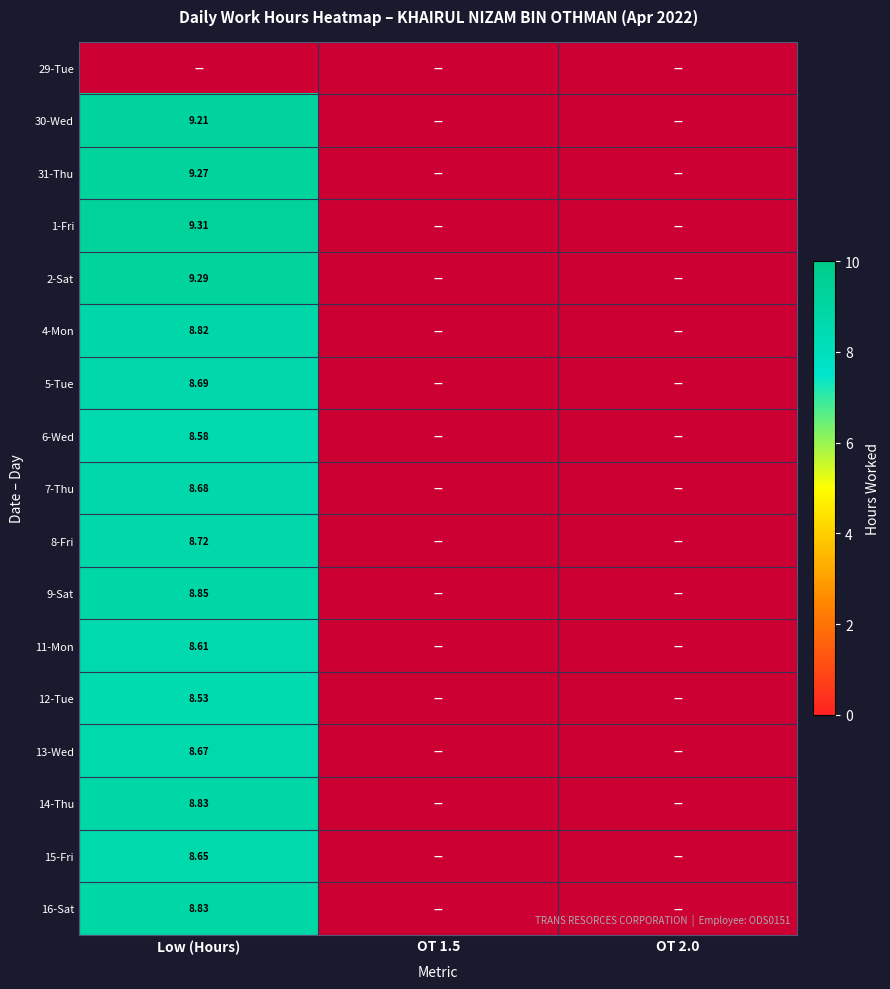

What is the greatest value displayed?

9.3